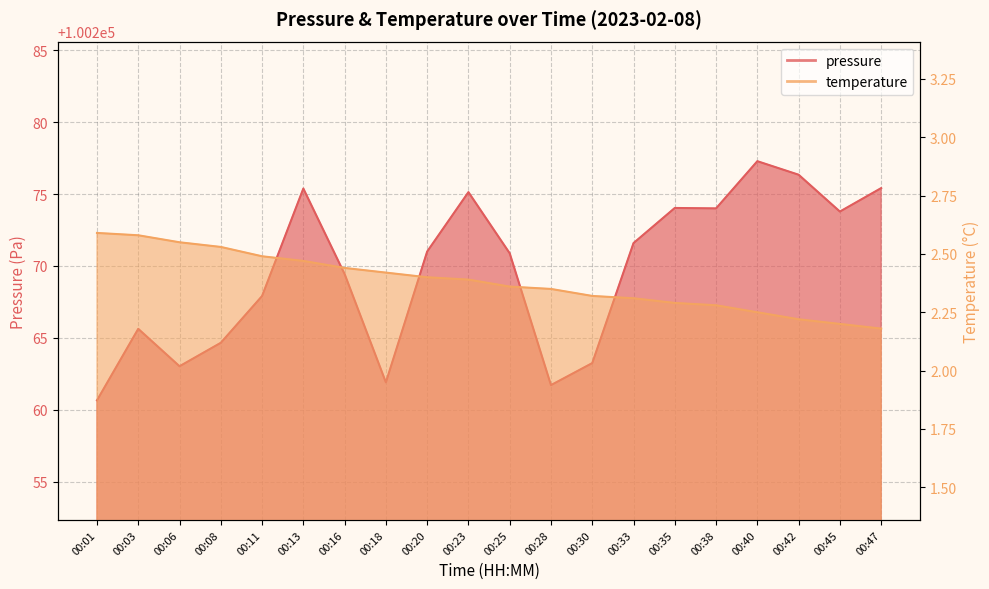

Reading left to right, what are all the values shown in this chart?

pressure: 00:01=100260.7	00:03=100265.6	00:06=100263.0	00:08=100264.7	00:11=100267.9	00:13=100275.4	00:16=100269.4	00:18=100261.9	00:20=100271.0	00:23=100275.1	00:25=100270.9	00:28=100261.7	00:30=100263.2	00:33=100271.6	00:35=100274.0	00:38=100274.0	00:40=100277.3	00:42=100276.3	00:45=100273.8	00:47=100275.4
temperature: 00:01=2.6	00:03=2.6	00:06=2.5	00:08=2.5	00:11=2.5	00:13=2.5	00:16=2.4	00:18=2.4	00:20=2.4	00:23=2.4	00:25=2.4	00:28=2.4	00:30=2.3	00:33=2.3	00:35=2.3	00:38=2.3	00:40=2.2	00:42=2.2	00:45=2.2	00:47=2.2